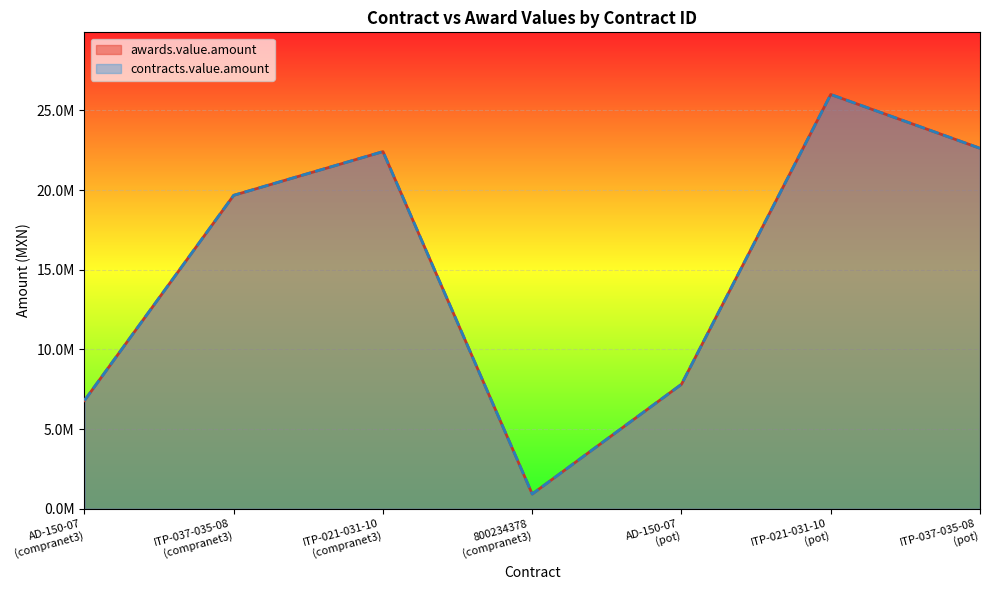

True or false: awards.value.amount and contracts.value.amount intersect in this chart.

False